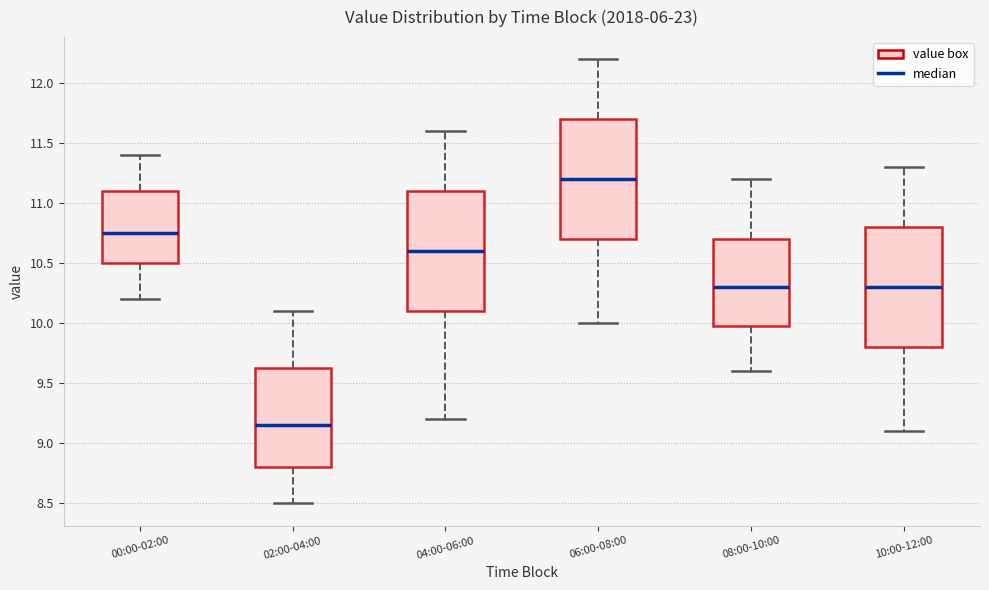

Reading left to right, transcribe this box plot: for each box, give where its median line is, the range the box spans, and where its two whiskers end, as read against the y-axis. The values are not printed on the chart, so give them approximately, as read against the axis.

00:00-02:00: median 10.75, box 10.50 to 11.10, whiskers 10.20 to 11.40
02:00-04:00: median 9.15, box 8.80 to 9.65, whiskers 8.50 to 10.10
04:00-06:00: median 10.60, box 10.10 to 11.10, whiskers 9.20 to 11.60
06:00-08:00: median 11.20, box 10.70 to 11.70, whiskers 10.00 to 12.20
08:00-10:00: median 10.30, box 10.00 to 10.70, whiskers 9.60 to 11.20
10:00-12:00: median 10.30, box 9.80 to 10.80, whiskers 9.10 to 11.30